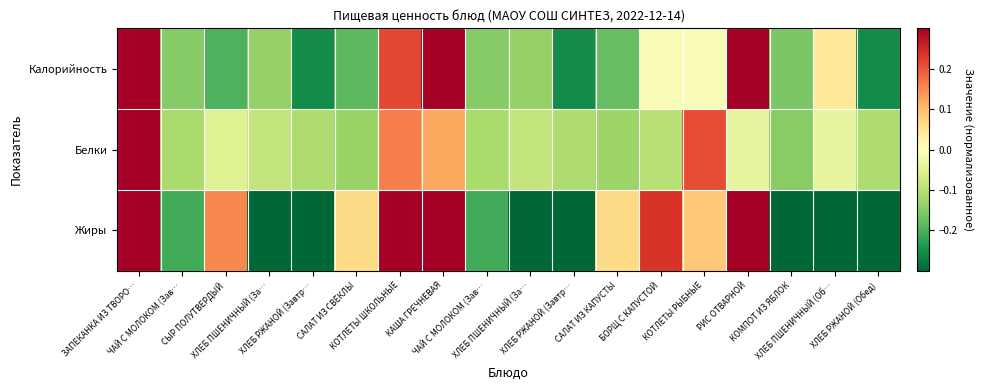

Reading right to left, extract all data points from this chart.

Калорийность: ХЛЕБ РЖАНОЙ (Обед)=-0.3	ХЛЕБ ПШЕНИЧНЫЙ (Об…=0.0	КОМПОТ ИЗ ЯБЛОК=-0.2	РИС ОТВАРНОЙ=0.5	КОТЛЕТЫ РЫБНЫЕ=-0.0	БОРЩ С КАПУСТОЙ=-0.0	САЛАТ ИЗ КАПУСТЫ=-0.2	ХЛЕБ РЖАНОЙ (Завтр…=-0.3	ХЛЕБ ПШЕНИЧНЫЙ (За…=-0.1	ЧАЙ С МОЛОКОМ (Зав…=-0.1	КАША ГРЕЧНЕВАЯ=0.6	КОТЛЕТЫ ШКОЛЬНЫЕ=0.2	САЛАТ ИЗ СВЁКЛЫ=-0.2	ХЛЕБ РЖАНОЙ (Завтр…=-0.3	ХЛЕБ ПШЕНИЧНЫЙ (За…=-0.1	СЫР ПОЛУТВЕРДЫЙ=-0.2	ЧАЙ С МОЛОКОМ (Зав…=-0.1	ЗАПЕКАНКА ИЗ ТВОРО…=0.7
Белки: ХЛЕБ РЖАНОЙ (Обед)=-0.1	ХЛЕБ ПШЕНИЧНЫЙ (Об…=-0.0	КОМПОТ ИЗ ЯБЛОК=-0.1	РИС ОТВАРНОЙ=-0.0	КОТЛЕТЫ РЫБНЫЕ=0.2	БОРЩ С КАПУСТОЙ=-0.1	САЛАТ ИЗ КАПУСТЫ=-0.1	ХЛЕБ РЖАНОЙ (Завтр…=-0.1	ХЛЕБ ПШЕНИЧНЫЙ (За…=-0.1	ЧАЙ С МОЛОКОМ (Зав…=-0.1	КАША ГРЕЧНЕВАЯ=0.1	КОТЛЕТЫ ШКОЛЬНЫЕ=0.2	САЛАТ ИЗ СВЁКЛЫ=-0.1	ХЛЕБ РЖАНОЙ (Завтр…=-0.1	ХЛЕБ ПШЕНИЧНЫЙ (За…=-0.1	СЫР ПОЛУТВЕРДЫЙ=-0.0	ЧАЙ С МОЛОКОМ (Зав…=-0.1	ЗАПЕКАНКА ИЗ ТВОРО…=0.9
Жиры: ХЛЕБ РЖАНОЙ (Обед)=-0.3	ХЛЕБ ПШЕНИЧНЫЙ (Об…=-0.3	КОМПОТ ИЗ ЯБЛОК=-0.3	РИС ОТВАРНОЙ=0.3	КОТЛЕТЫ РЫБНЫЕ=0.1	БОРЩ С КАПУСТОЙ=0.2	САЛАТ ИЗ КАПУСТЫ=0.1	ХЛЕБ РЖАНОЙ (Завтр…=-0.3	ХЛЕБ ПШЕНИЧНЫЙ (За…=-0.3	ЧАЙ С МОЛОКОМ (Зав…=-0.2	КАША ГРЕЧНЕВАЯ=0.5	КОТЛЕТЫ ШКОЛЬНЫЕ=0.5	САЛАТ ИЗ СВЁКЛЫ=0.1	ХЛЕБ РЖАНОЙ (Завтр…=-0.3	ХЛЕБ ПШЕНИЧНЫЙ (За…=-0.3	СЫР ПОЛУТВЕРДЫЙ=0.2	ЧАЙ С МОЛОКОМ (Зав…=-0.2	ЗАПЕКАНКА ИЗ ТВОРО…=0.7